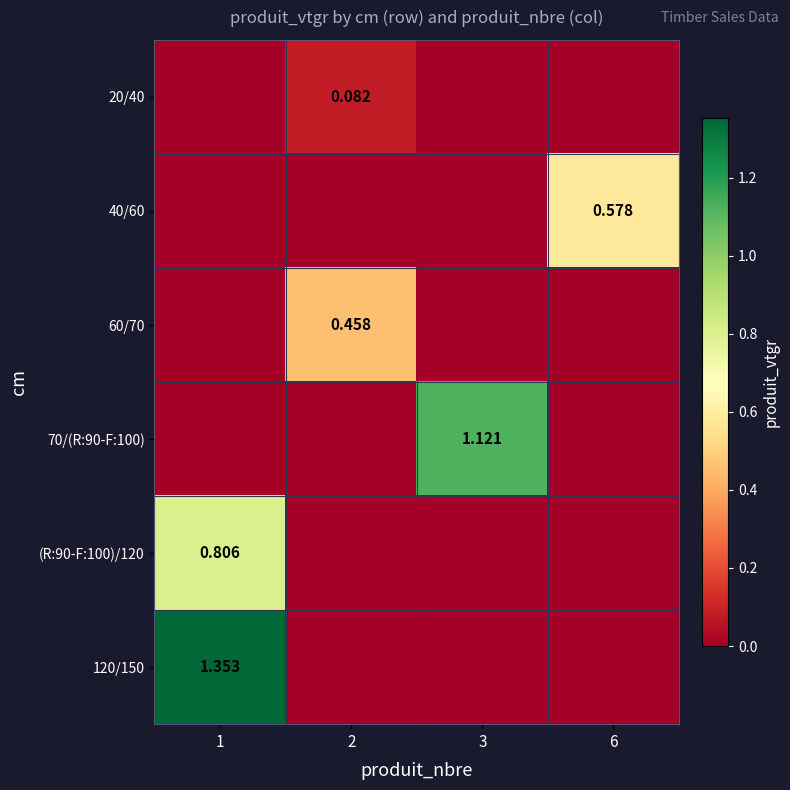

How many values in 120/150 are above zero?

1